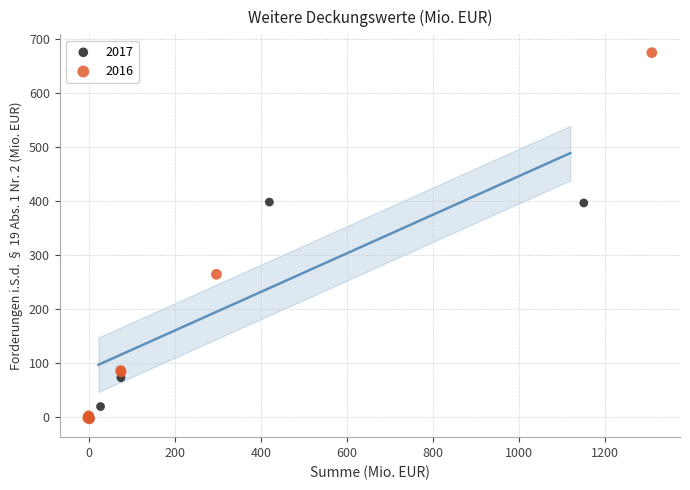

What are all the series names shown in the legend?

2017, 2016